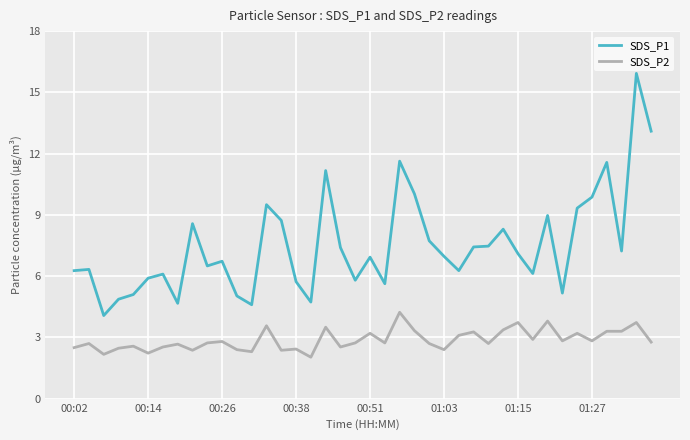

True or false: SDS_P1 and SDS_P2 intersect in this chart.

False